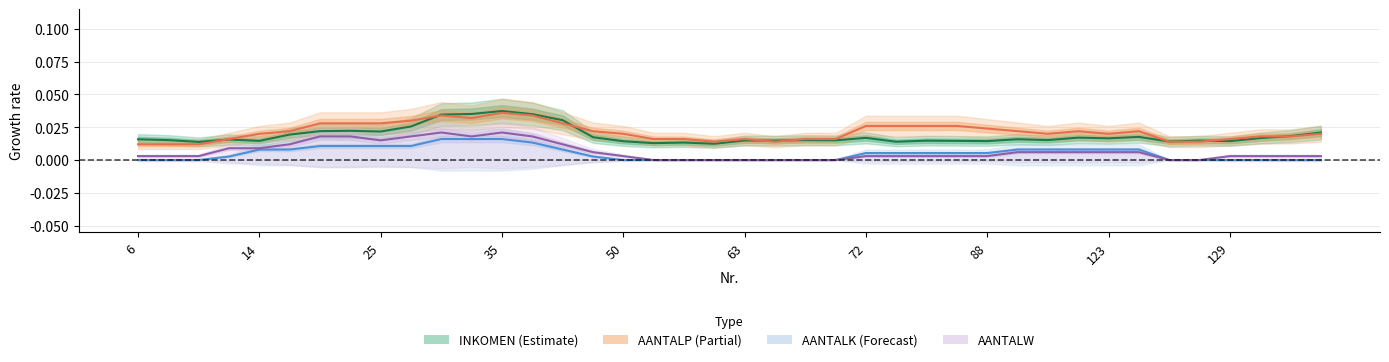

Count the INKOMEN values in the range 0 to 1.

40